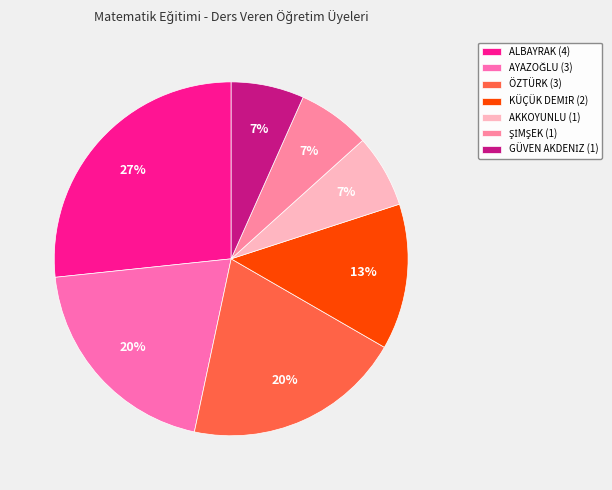

How many slices are in this pie chart?

7